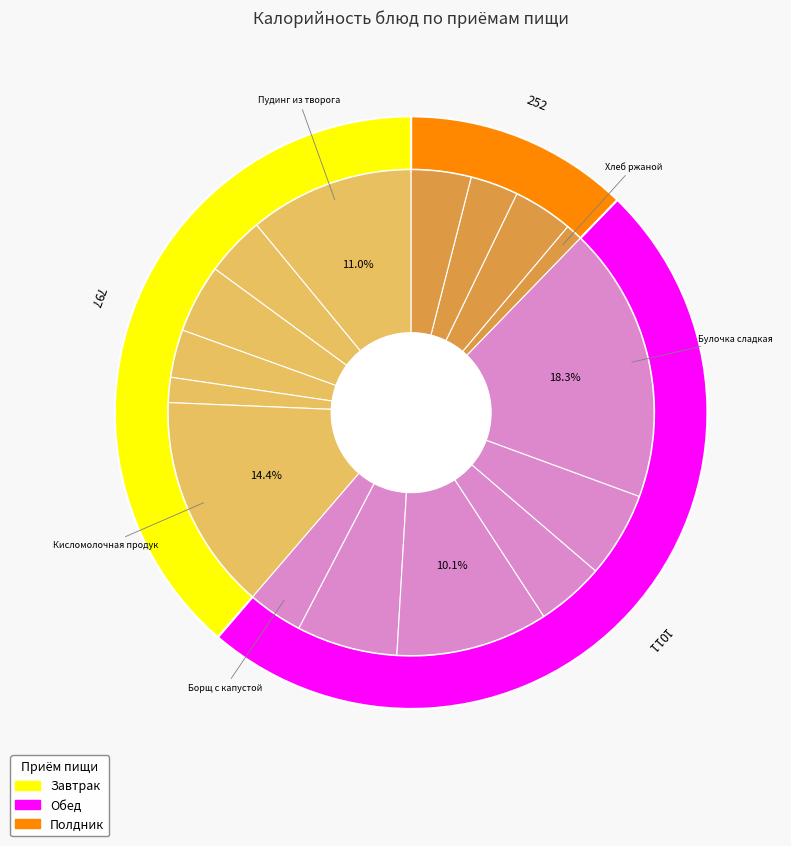

To the nearest percent, what portion does Котлеты рыбные represent?

7%